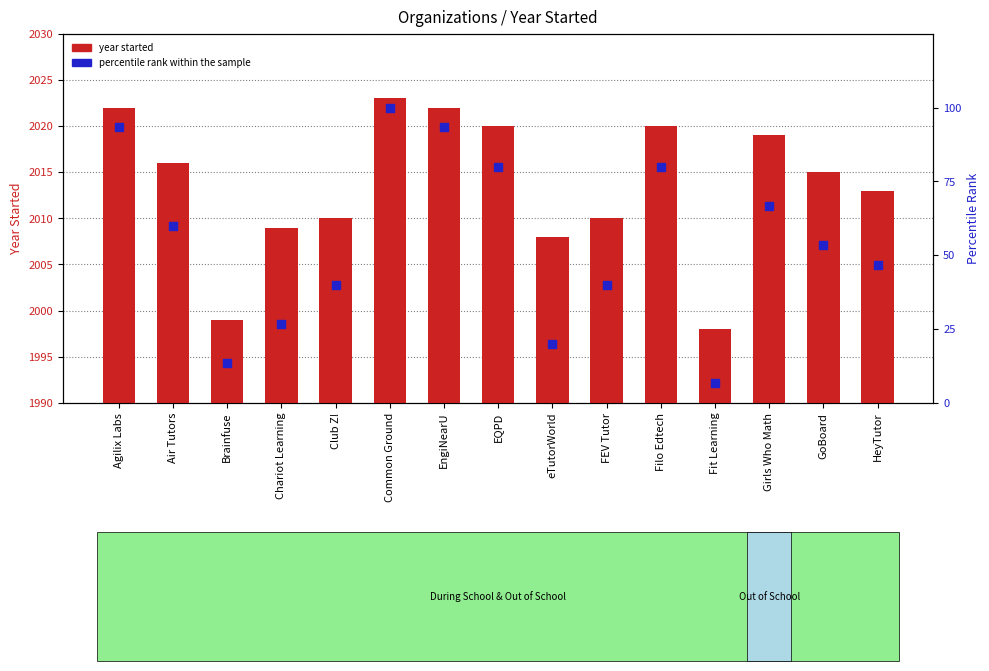

At how many categories does at least one series exceed 1365?

15